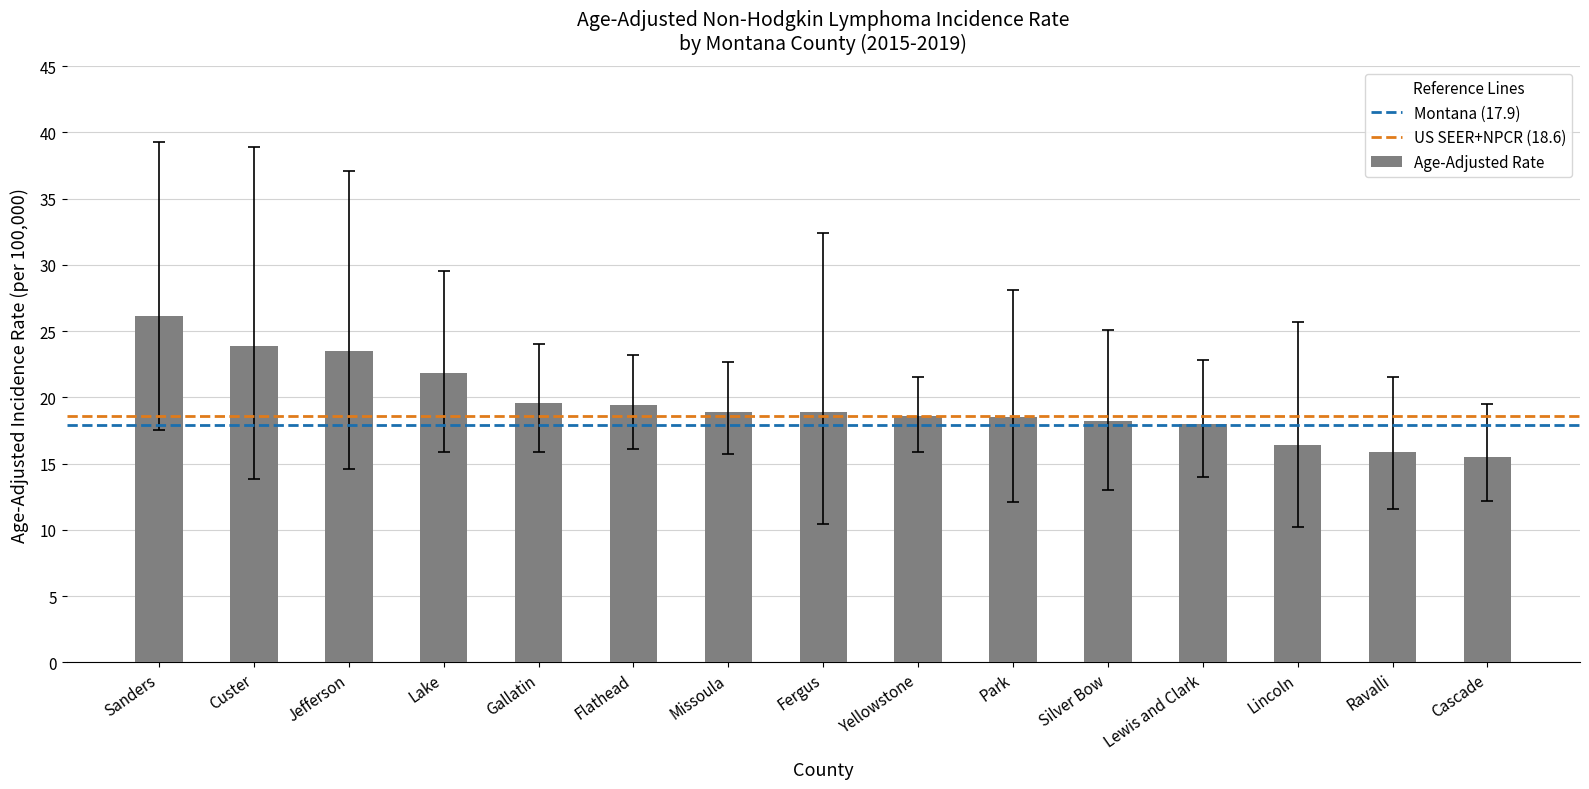

What is the change in value from Jefferson to Gallatin?

-3.9